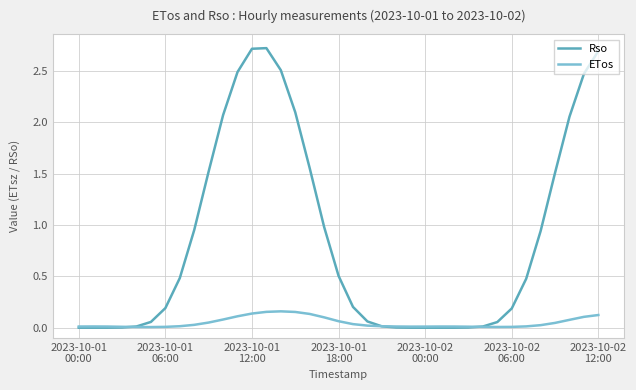

Which series has the largest range (max minus min)?

Rso